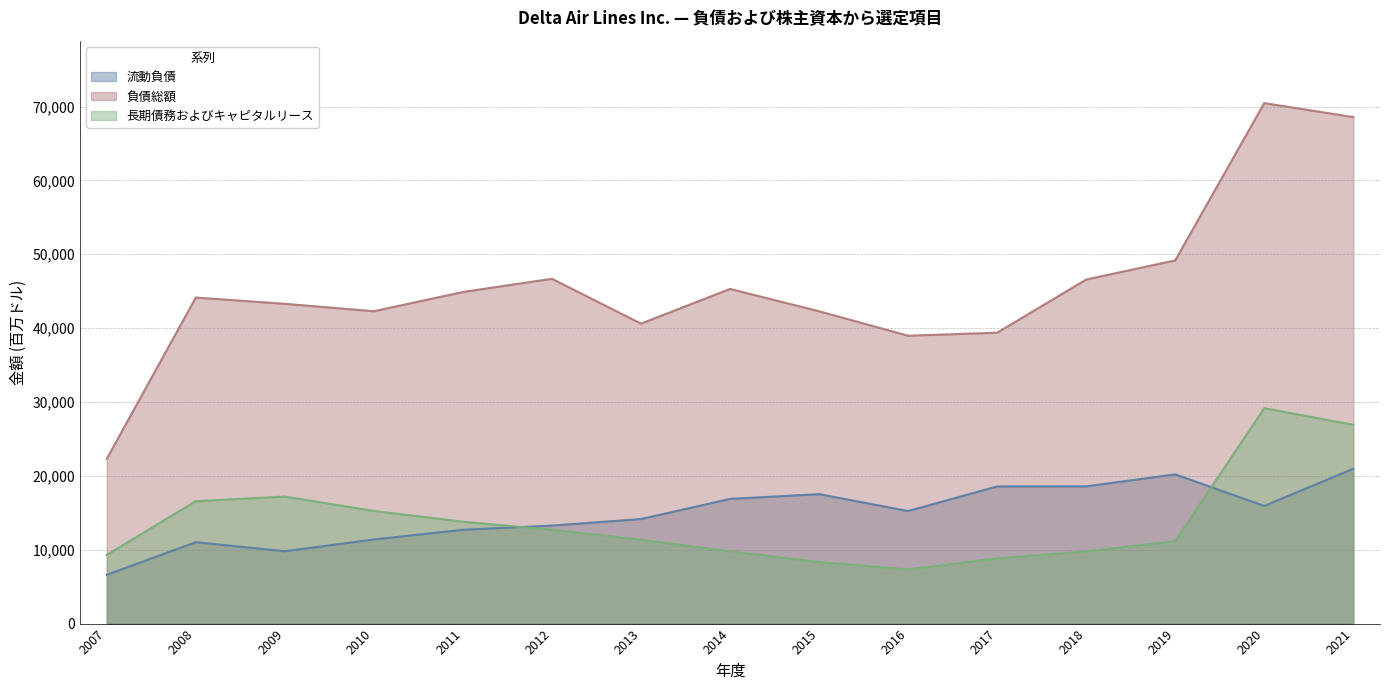

Where is the first local maximum for 流動負債?

2008